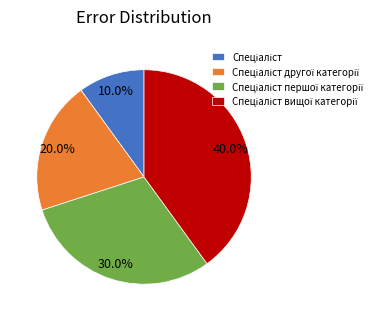

Is there any slice that represents more than half of the pie?

No